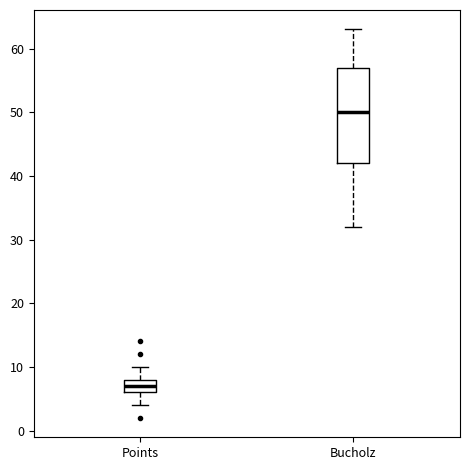

Where does the median line of the box for Points sit on the y-axis? The values are not printed on the chart, so give them approximately, as read against the axis.

7